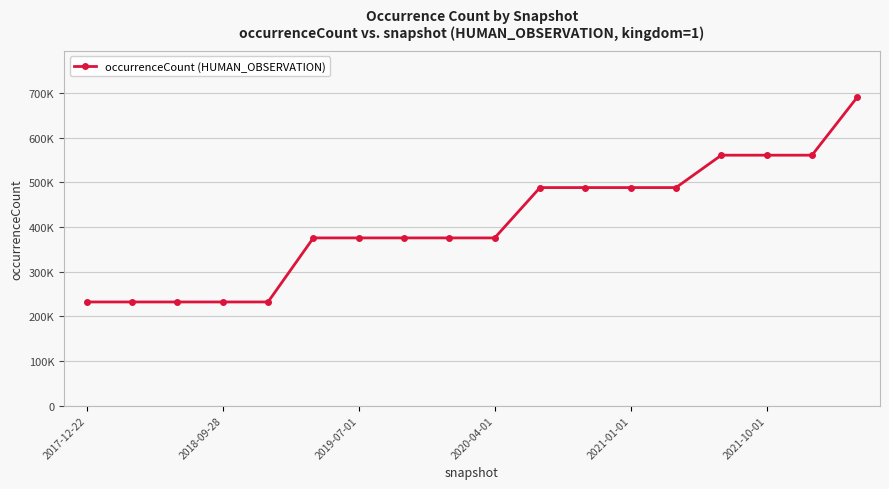

Does the chart have visible grid lines?

Yes